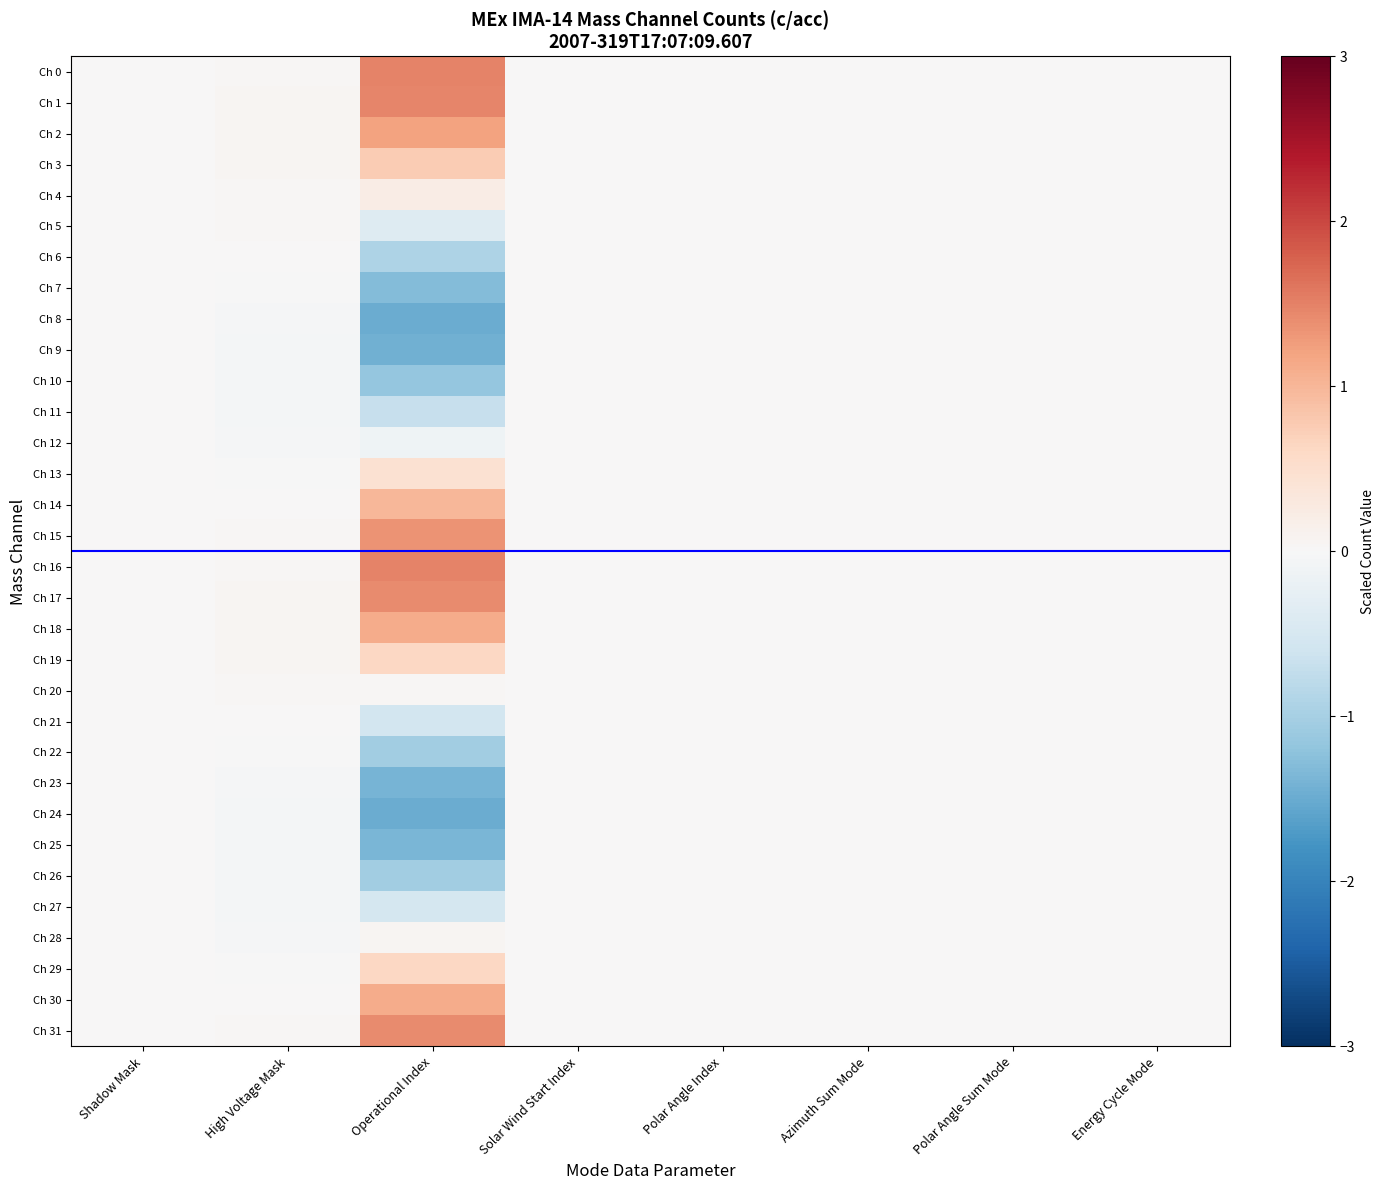

Reading right to left, transcribe all the data shown in this chart.

Ch 0: Energy Cycle Mode=-0.0	Polar Angle Sum Mode=-0.0	Azimuth Sum Mode=-0.0	Polar Angle Index=0.0	Solar Wind Start Index=0.0	Operational Index=1.5	High Voltage Mask=0.0	Shadow Mask=0.0
Ch 1: Energy Cycle Mode=-0.0	Polar Angle Sum Mode=-0.0	Azimuth Sum Mode=-0.0	Polar Angle Index=-0.0	Solar Wind Start Index=0.0	Operational Index=1.5	High Voltage Mask=0.1	Shadow Mask=0.0
Ch 2: Energy Cycle Mode=-0.0	Polar Angle Sum Mode=-0.0	Azimuth Sum Mode=-0.0	Polar Angle Index=-0.0	Solar Wind Start Index=0.0	Operational Index=1.2	High Voltage Mask=0.1	Shadow Mask=0.0
Ch 3: Energy Cycle Mode=-0.0	Polar Angle Sum Mode=-0.0	Azimuth Sum Mode=-0.0	Polar Angle Index=-0.0	Solar Wind Start Index=-0.0	Operational Index=0.8	High Voltage Mask=0.1	Shadow Mask=0.0
Ch 4: Energy Cycle Mode=0.0	Polar Angle Sum Mode=-0.0	Azimuth Sum Mode=-0.0	Polar Angle Index=-0.0	Solar Wind Start Index=-0.0	Operational Index=0.2	High Voltage Mask=0.0	Shadow Mask=0.0
Ch 5: Energy Cycle Mode=0.0	Polar Angle Sum Mode=-0.0	Azimuth Sum Mode=-0.0	Polar Angle Index=-0.0	Solar Wind Start Index=-0.0	Operational Index=-0.4	High Voltage Mask=0.0	Shadow Mask=0.0
Ch 6: Energy Cycle Mode=0.0	Polar Angle Sum Mode=0.0	Azimuth Sum Mode=-0.0	Polar Angle Index=-0.0	Solar Wind Start Index=-0.0	Operational Index=-0.9	High Voltage Mask=0.0	Shadow Mask=0.0
Ch 7: Energy Cycle Mode=0.0	Polar Angle Sum Mode=0.0	Azimuth Sum Mode=0.0	Polar Angle Index=-0.0	Solar Wind Start Index=-0.0	Operational Index=-1.3	High Voltage Mask=-0.0	Shadow Mask=0.0
Ch 8: Energy Cycle Mode=0.0	Polar Angle Sum Mode=0.0	Azimuth Sum Mode=0.0	Polar Angle Index=-0.0	Solar Wind Start Index=-0.0	Operational Index=-1.5	High Voltage Mask=-0.0	Shadow Mask=-0.0
Ch 9: Energy Cycle Mode=0.0	Polar Angle Sum Mode=0.0	Azimuth Sum Mode=0.0	Polar Angle Index=0.0	Solar Wind Start Index=-0.0	Operational Index=-1.4	High Voltage Mask=-0.1	Shadow Mask=-0.0
Ch 10: Energy Cycle Mode=0.0	Polar Angle Sum Mode=0.0	Azimuth Sum Mode=0.0	Polar Angle Index=0.0	Solar Wind Start Index=-0.0	Operational Index=-1.2	High Voltage Mask=-0.1	Shadow Mask=-0.0
Ch 11: Energy Cycle Mode=0.0	Polar Angle Sum Mode=0.0	Azimuth Sum Mode=0.0	Polar Angle Index=0.0	Solar Wind Start Index=0.0	Operational Index=-0.7	High Voltage Mask=-0.1	Shadow Mask=-0.0
Ch 12: Energy Cycle Mode=-0.0	Polar Angle Sum Mode=0.0	Azimuth Sum Mode=0.0	Polar Angle Index=0.0	Solar Wind Start Index=0.0	Operational Index=-0.1	High Voltage Mask=-0.0	Shadow Mask=-0.0
Ch 13: Energy Cycle Mode=-0.0	Polar Angle Sum Mode=0.0	Azimuth Sum Mode=0.0	Polar Angle Index=0.0	Solar Wind Start Index=0.0	Operational Index=0.5	High Voltage Mask=-0.0	Shadow Mask=-0.0
Ch 14: Energy Cycle Mode=-0.0	Polar Angle Sum Mode=-0.0	Azimuth Sum Mode=0.0	Polar Angle Index=0.0	Solar Wind Start Index=0.0	Operational Index=1.0	High Voltage Mask=0.0	Shadow Mask=-0.0
Ch 15: Energy Cycle Mode=-0.0	Polar Angle Sum Mode=-0.0	Azimuth Sum Mode=-0.0	Polar Angle Index=0.0	Solar Wind Start Index=0.0	Operational Index=1.3	High Voltage Mask=0.0	Shadow Mask=-0.0
Ch 16: Energy Cycle Mode=-0.0	Polar Angle Sum Mode=-0.0	Azimuth Sum Mode=-0.0	Polar Angle Index=0.0	Solar Wind Start Index=0.0	Operational Index=1.5	High Voltage Mask=0.0	Shadow Mask=0.0
Ch 17: Energy Cycle Mode=-0.0	Polar Angle Sum Mode=-0.0	Azimuth Sum Mode=-0.0	Polar Angle Index=-0.0	Solar Wind Start Index=0.0	Operational Index=1.4	High Voltage Mask=0.1	Shadow Mask=0.0
Ch 18: Energy Cycle Mode=-0.0	Polar Angle Sum Mode=-0.0	Azimuth Sum Mode=-0.0	Polar Angle Index=-0.0	Solar Wind Start Index=0.0	Operational Index=1.1	High Voltage Mask=0.1	Shadow Mask=0.0
Ch 19: Energy Cycle Mode=-0.0	Polar Angle Sum Mode=-0.0	Azimuth Sum Mode=-0.0	Polar Angle Index=-0.0	Solar Wind Start Index=-0.0	Operational Index=0.6	High Voltage Mask=0.1	Shadow Mask=0.0
Ch 20: Energy Cycle Mode=0.0	Polar Angle Sum Mode=-0.0	Azimuth Sum Mode=-0.0	Polar Angle Index=-0.0	Solar Wind Start Index=-0.0	Operational Index=0.0	High Voltage Mask=0.0	Shadow Mask=0.0
Ch 21: Energy Cycle Mode=0.0	Polar Angle Sum Mode=0.0	Azimuth Sum Mode=-0.0	Polar Angle Index=-0.0	Solar Wind Start Index=-0.0	Operational Index=-0.5	High Voltage Mask=0.0	Shadow Mask=0.0
Ch 22: Energy Cycle Mode=0.0	Polar Angle Sum Mode=0.0	Azimuth Sum Mode=-0.0	Polar Angle Index=-0.0	Solar Wind Start Index=-0.0	Operational Index=-1.0	High Voltage Mask=-0.0	Shadow Mask=0.0
Ch 23: Energy Cycle Mode=0.0	Polar Angle Sum Mode=0.0	Azimuth Sum Mode=0.0	Polar Angle Index=-0.0	Solar Wind Start Index=-0.0	Operational Index=-1.4	High Voltage Mask=-0.0	Shadow Mask=0.0
Ch 24: Energy Cycle Mode=0.0	Polar Angle Sum Mode=0.0	Azimuth Sum Mode=0.0	Polar Angle Index=-0.0	Solar Wind Start Index=-0.0	Operational Index=-1.5	High Voltage Mask=-0.0	Shadow Mask=-0.0
Ch 25: Energy Cycle Mode=0.0	Polar Angle Sum Mode=0.0	Azimuth Sum Mode=0.0	Polar Angle Index=0.0	Solar Wind Start Index=-0.0	Operational Index=-1.4	High Voltage Mask=-0.1	Shadow Mask=-0.0
Ch 26: Energy Cycle Mode=0.0	Polar Angle Sum Mode=0.0	Azimuth Sum Mode=0.0	Polar Angle Index=0.0	Solar Wind Start Index=-0.0	Operational Index=-1.0	High Voltage Mask=-0.1	Shadow Mask=-0.0
Ch 27: Energy Cycle Mode=0.0	Polar Angle Sum Mode=0.0	Azimuth Sum Mode=0.0	Polar Angle Index=0.0	Solar Wind Start Index=0.0	Operational Index=-0.5	High Voltage Mask=-0.1	Shadow Mask=-0.0
Ch 28: Energy Cycle Mode=-0.0	Polar Angle Sum Mode=0.0	Azimuth Sum Mode=0.0	Polar Angle Index=0.0	Solar Wind Start Index=0.0	Operational Index=0.1	High Voltage Mask=-0.0	Shadow Mask=-0.0
Ch 29: Energy Cycle Mode=-0.0	Polar Angle Sum Mode=-0.0	Azimuth Sum Mode=0.0	Polar Angle Index=0.0	Solar Wind Start Index=0.0	Operational Index=0.6	High Voltage Mask=-0.0	Shadow Mask=-0.0
Ch 30: Energy Cycle Mode=-0.0	Polar Angle Sum Mode=-0.0	Azimuth Sum Mode=0.0	Polar Angle Index=0.0	Solar Wind Start Index=0.0	Operational Index=1.1	High Voltage Mask=0.0	Shadow Mask=-0.0
Ch 31: Energy Cycle Mode=-0.0	Polar Angle Sum Mode=-0.0	Azimuth Sum Mode=-0.0	Polar Angle Index=0.0	Solar Wind Start Index=0.0	Operational Index=1.4	High Voltage Mask=0.0	Shadow Mask=-0.0